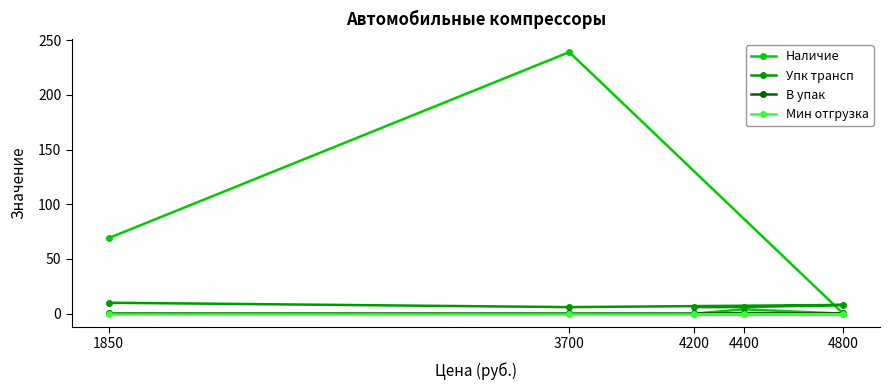

Rank the series at 1850 from highest to lowest value.

Наличие, Упк трансп, В упак, Мин отгрузка